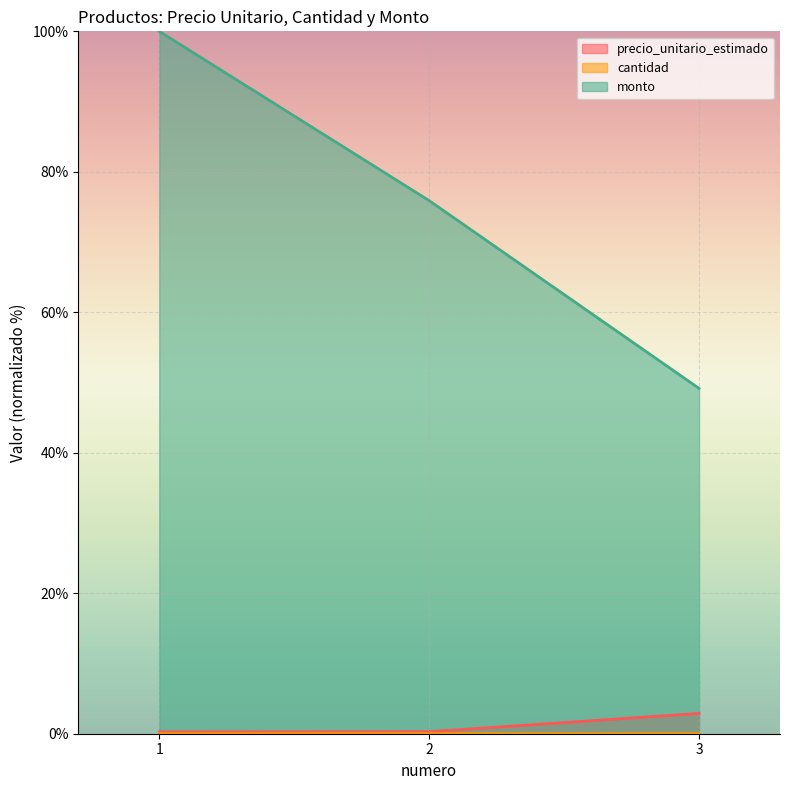

Reading left to right, extract all data points from this chart.

precio_unitario_estimado: 1=0.2	2=0.3	3=2.9
cantidad: 1=0.0	2=0.0	3=0.0
monto: 1=100.0	2=75.9	3=49.2